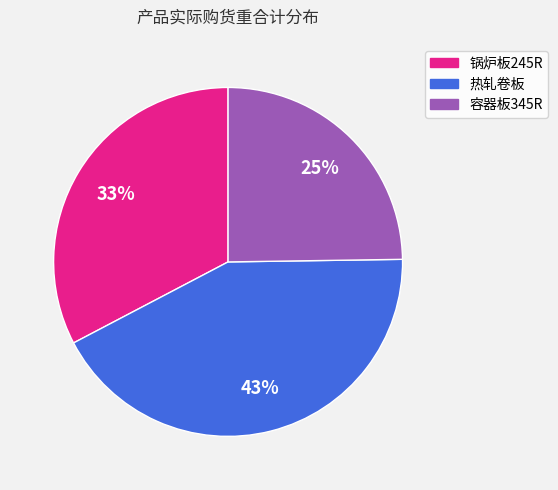

Is the sum of 热轧卷板 and 锅炉板245R greater than half?

Yes